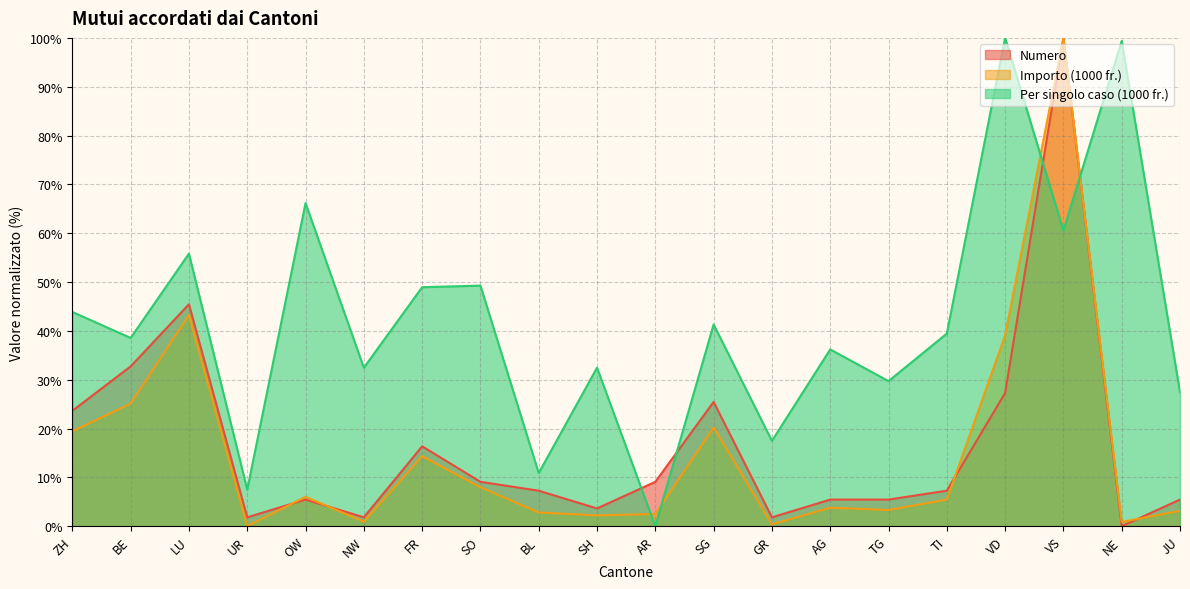

Does the chart display data point markers on the line(s)?

No